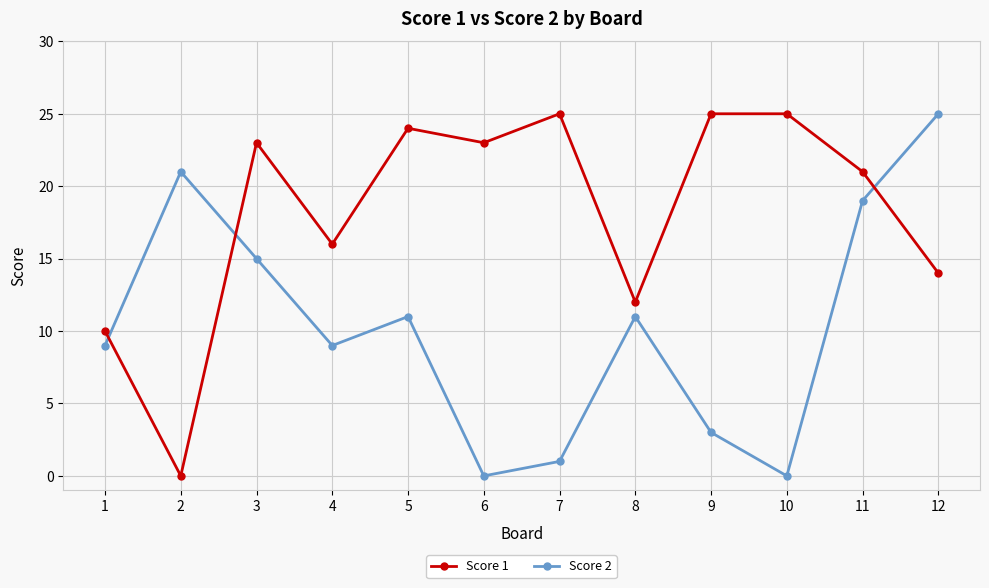

How many data points in Score 1 are less than 23?

6